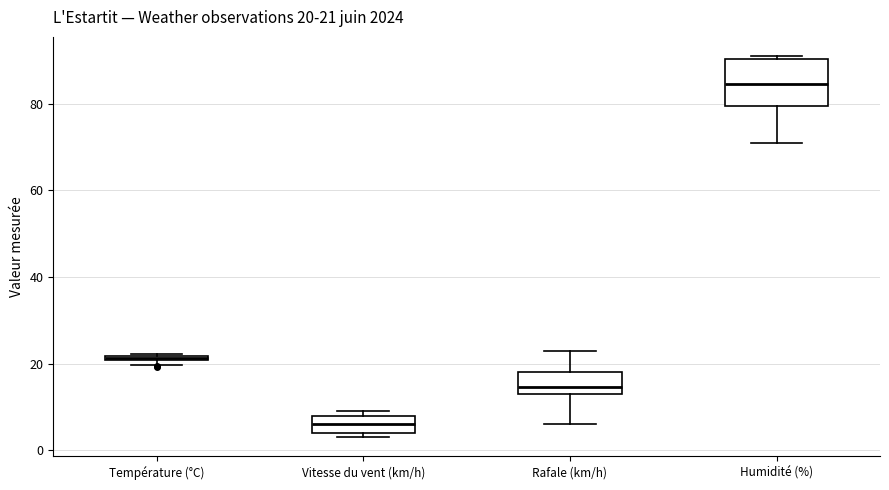

Comparing the boxes themselves (not the whiskers), which one is the tallest?

Humidité (%)